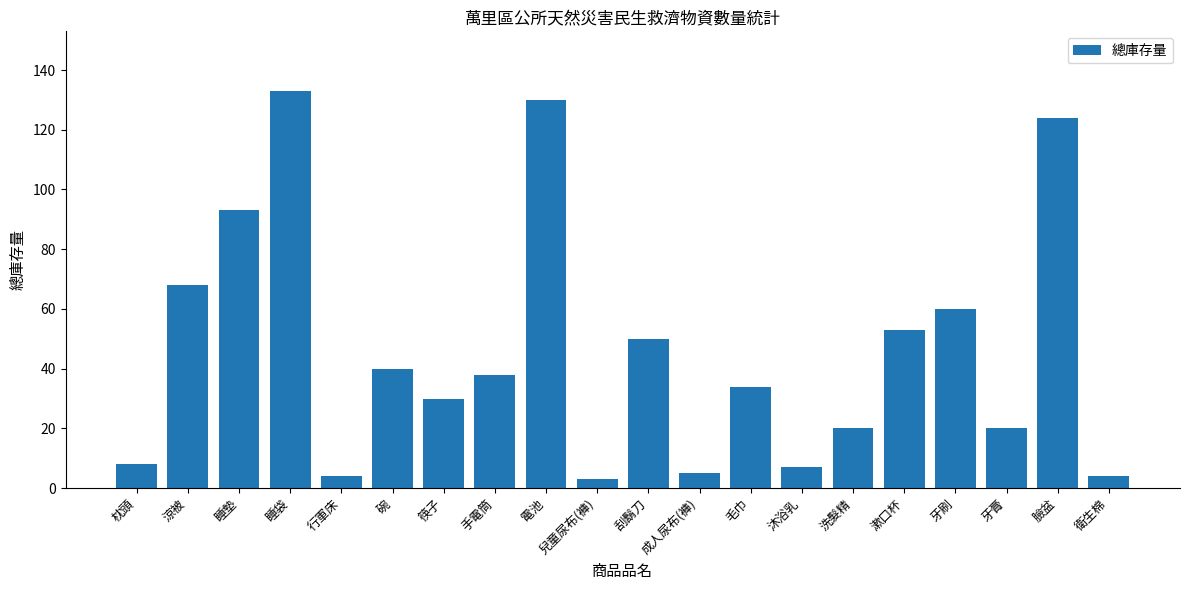

Reading left to right, list all the values displayed in this chart.

枕頭=8	涼被=68	睡墊=93	睡袋=133	行軍床=4	碗=40	筷子=30	手電筒=38	電池=130	兒童尿布(褲)=3	刮鬍刀=50	成人尿布(褲)=5	毛巾=34	沐浴乳=7	洗髮精=20	漱口杯=53	牙刷=60	牙膏=20	臉盆=124	衛生棉=4